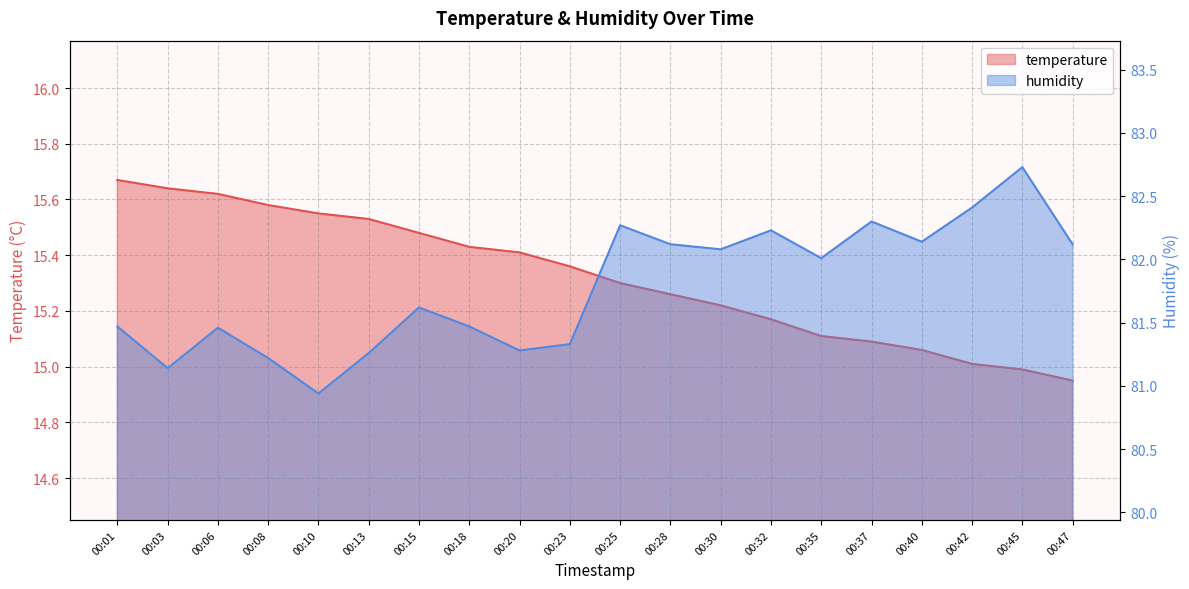

What are all the series names shown in the legend?

temperature, humidity